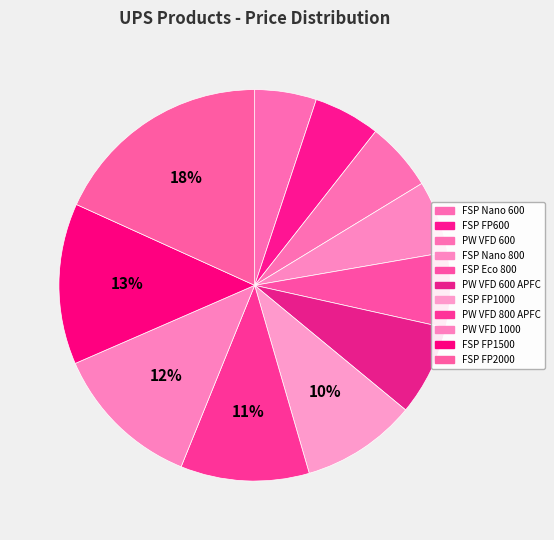

Count the number of slices in the pie.

11